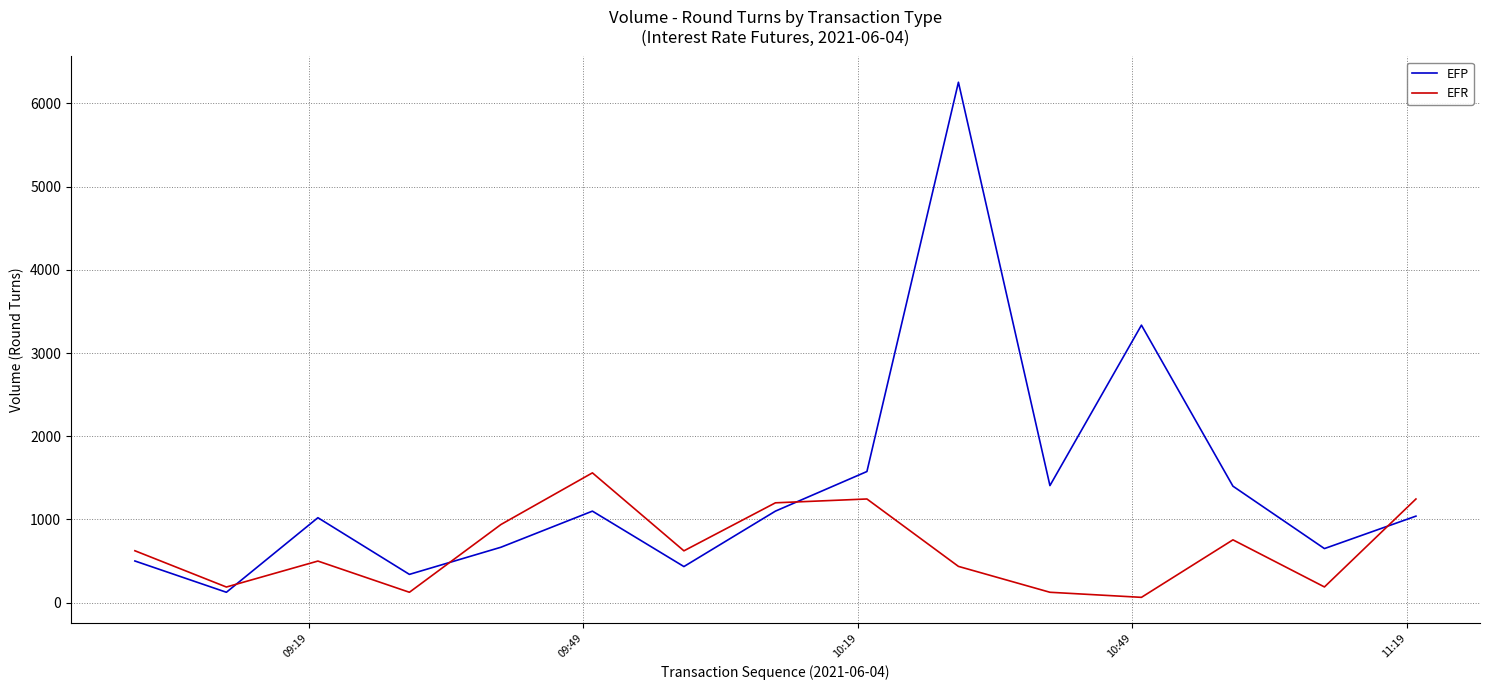

What is the minimum value for EFR?

64